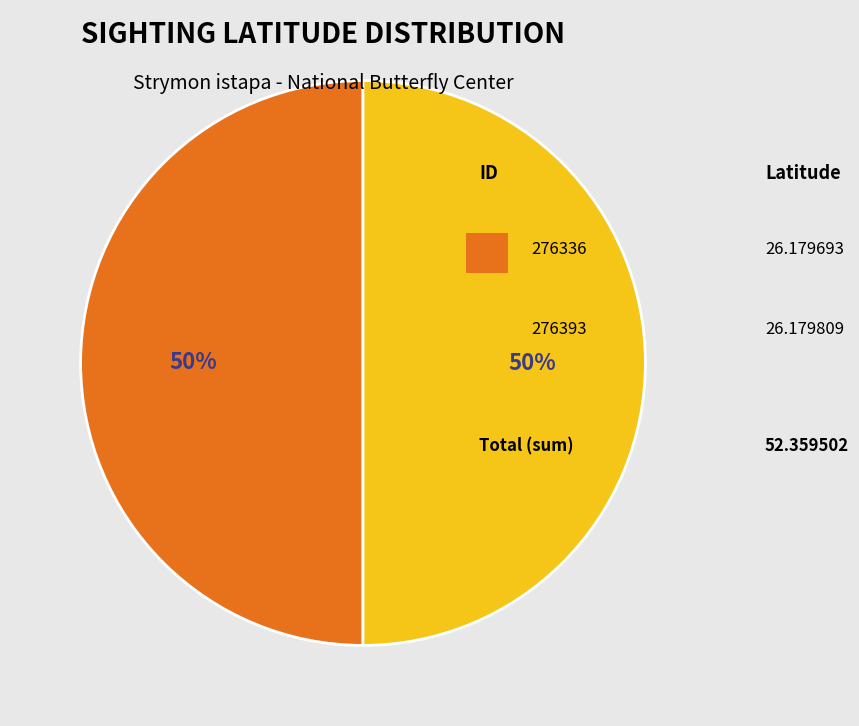

Count the number of slices in the pie.

2